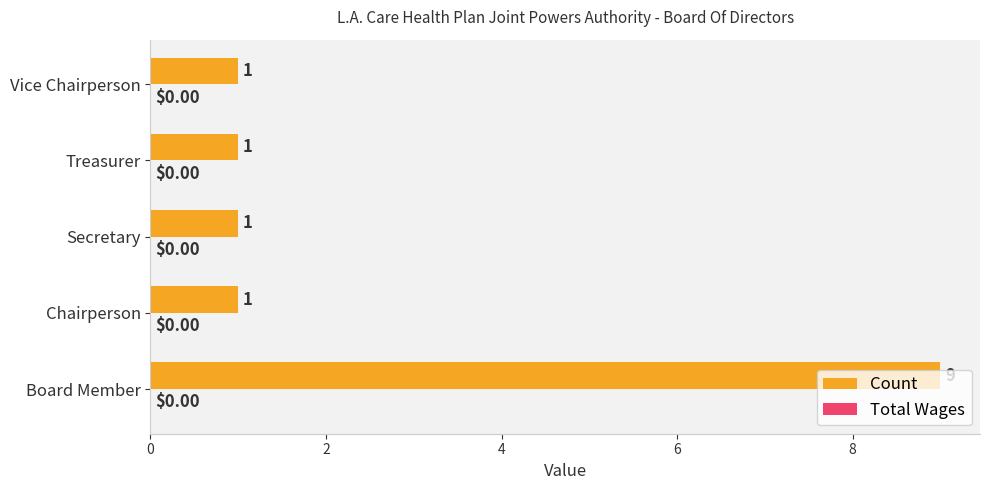

Count the number of data series in this chart.

1